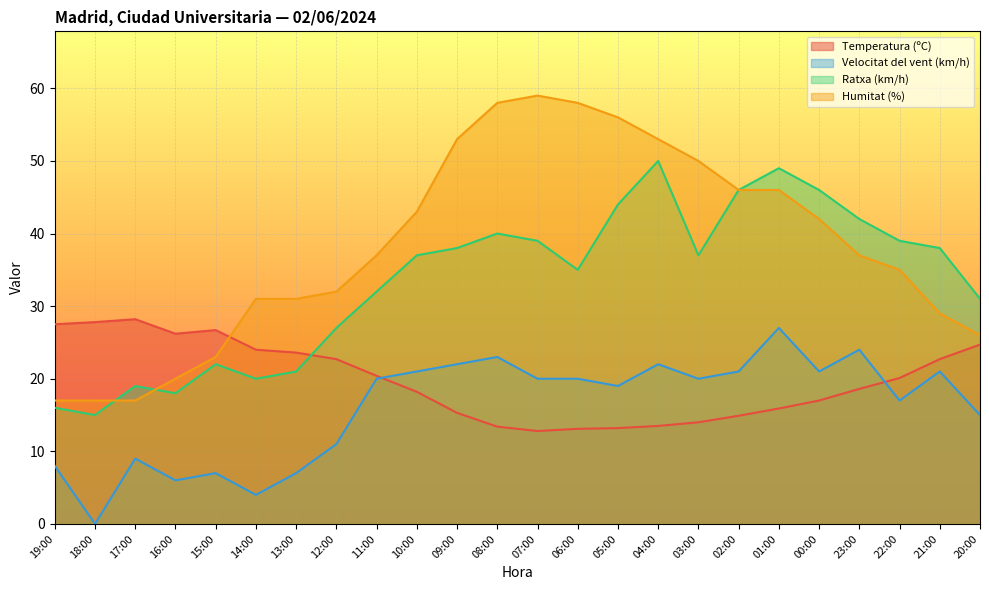

Where is Velocitat del vent (km/h) nearest to the value 13?

12:00